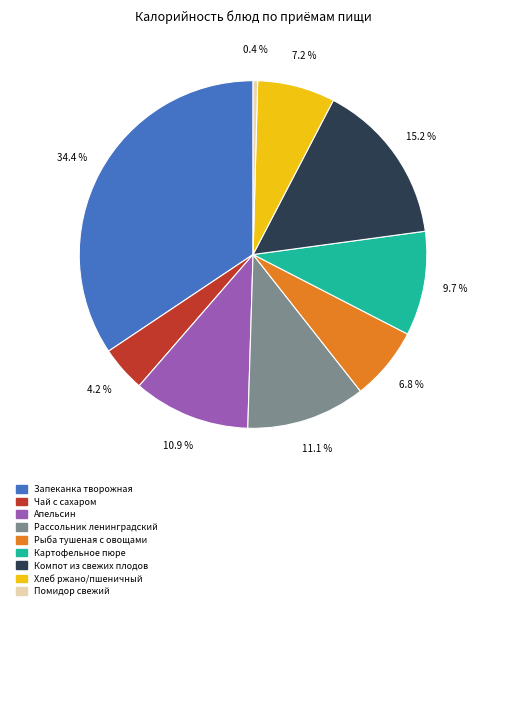

Is there any slice that represents more than half of the pie?

No